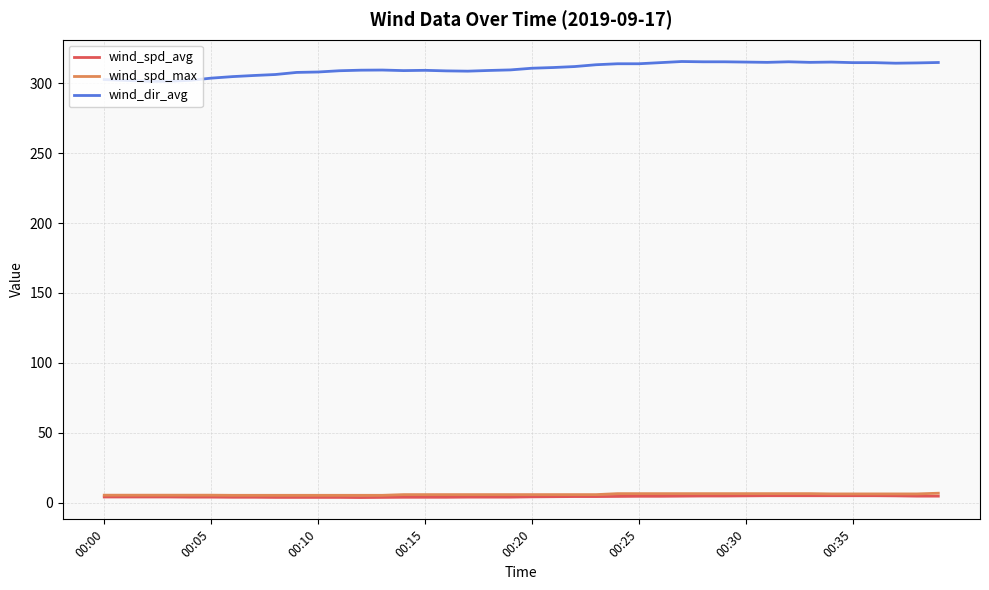

What is the sum of all wind_spd_avg values?

169.1